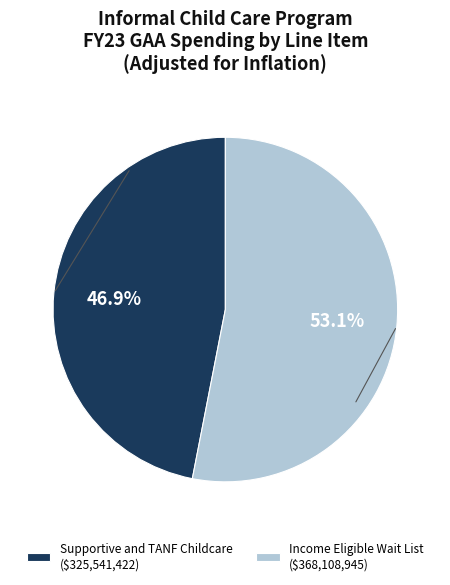

What percentage is NOT represented by Supportive and TANF Childcare ($325,541,422)?

53.1%